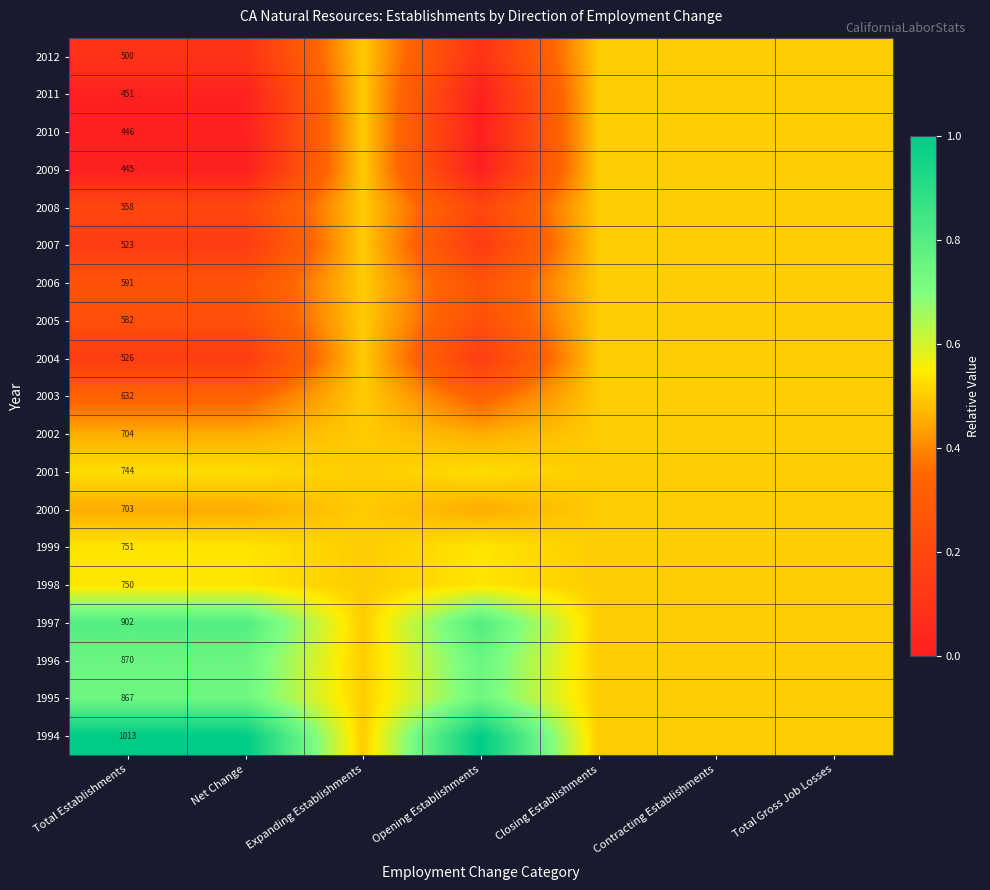

Count the number of data series in this chart.

19